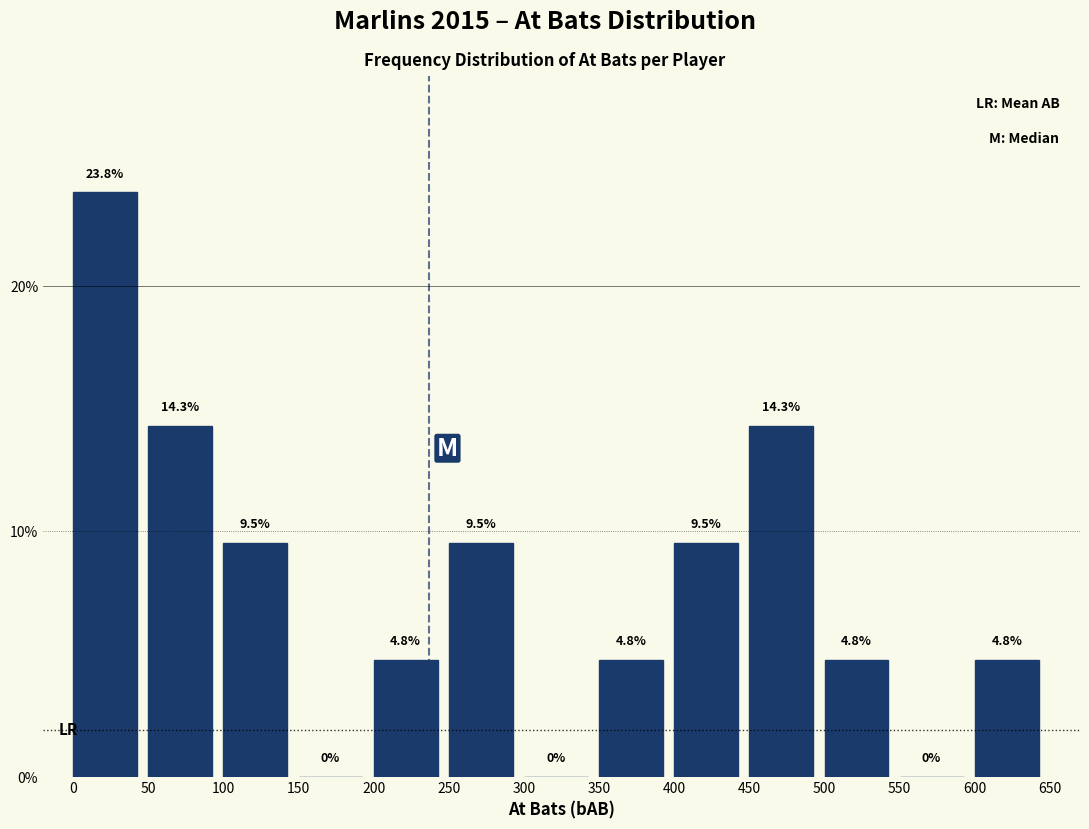

Over which range of the x-axis is the bar tallest?

0 to 50